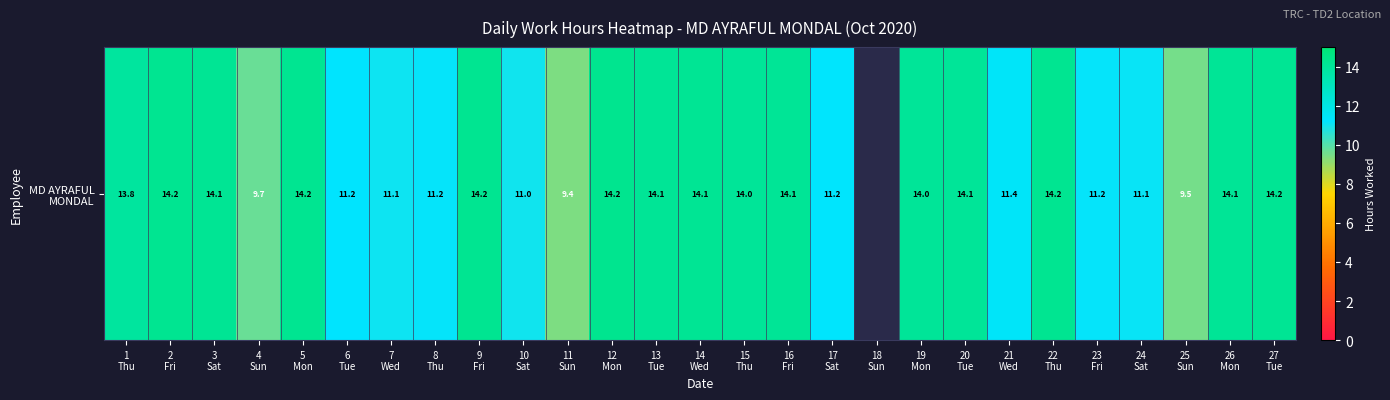

How many distinct data groups are displayed?

1